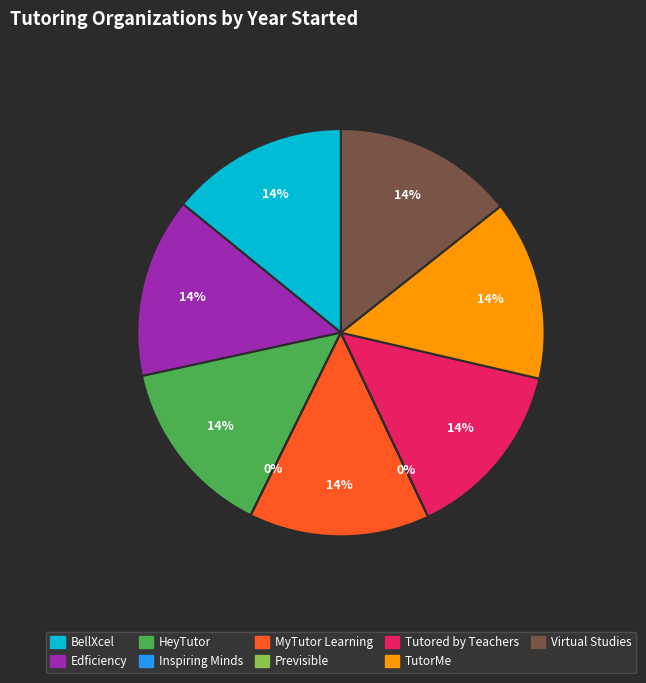

Is it true that MyTutor Learning is 6% of the pie?

False